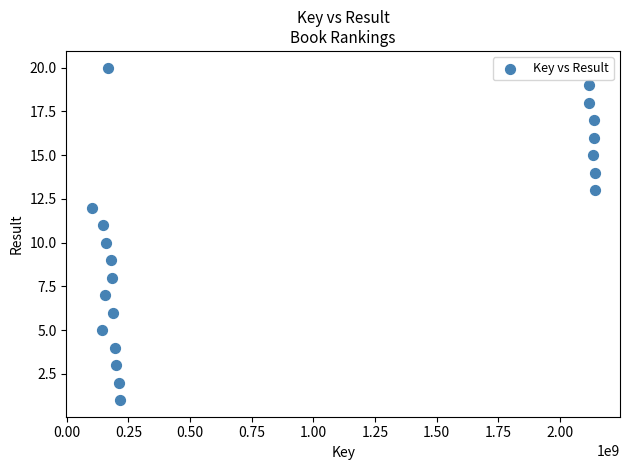

What is the range of X values (max minus min)?

2041850522